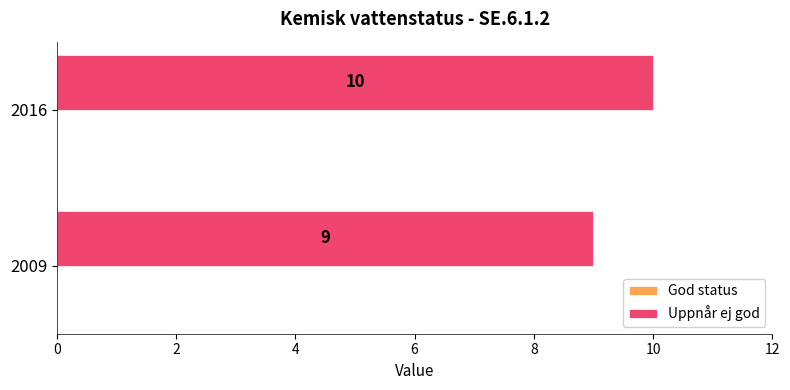

What is the approximate value at 2009?

9